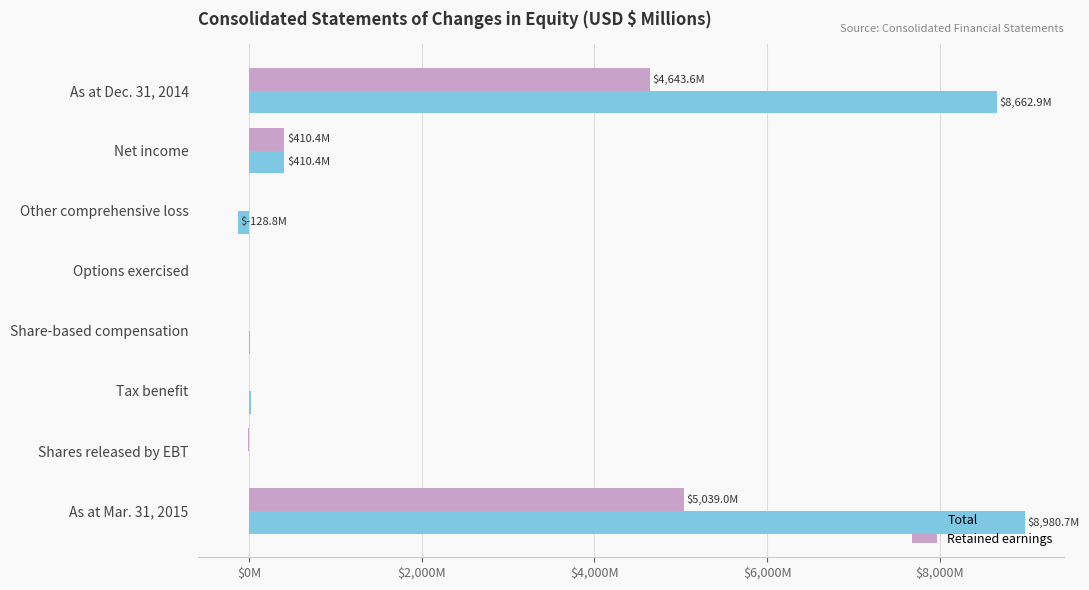

What are all the series names shown in the legend?

Total, Retained earnings